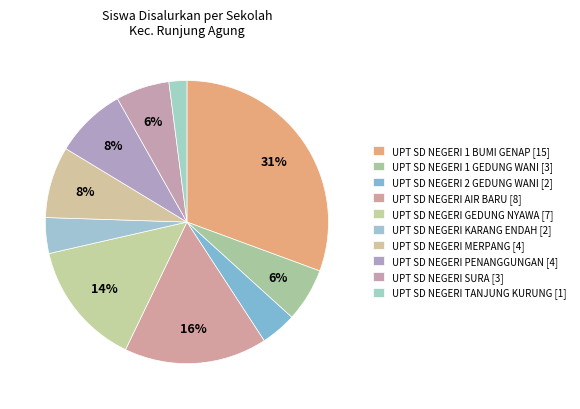

To the nearest percent, what is the difference between the UPT SD NEGERI GEDUNG NYAWA and UPT SD NEGERI 1 BUMI GENAP slice percentages?

16%